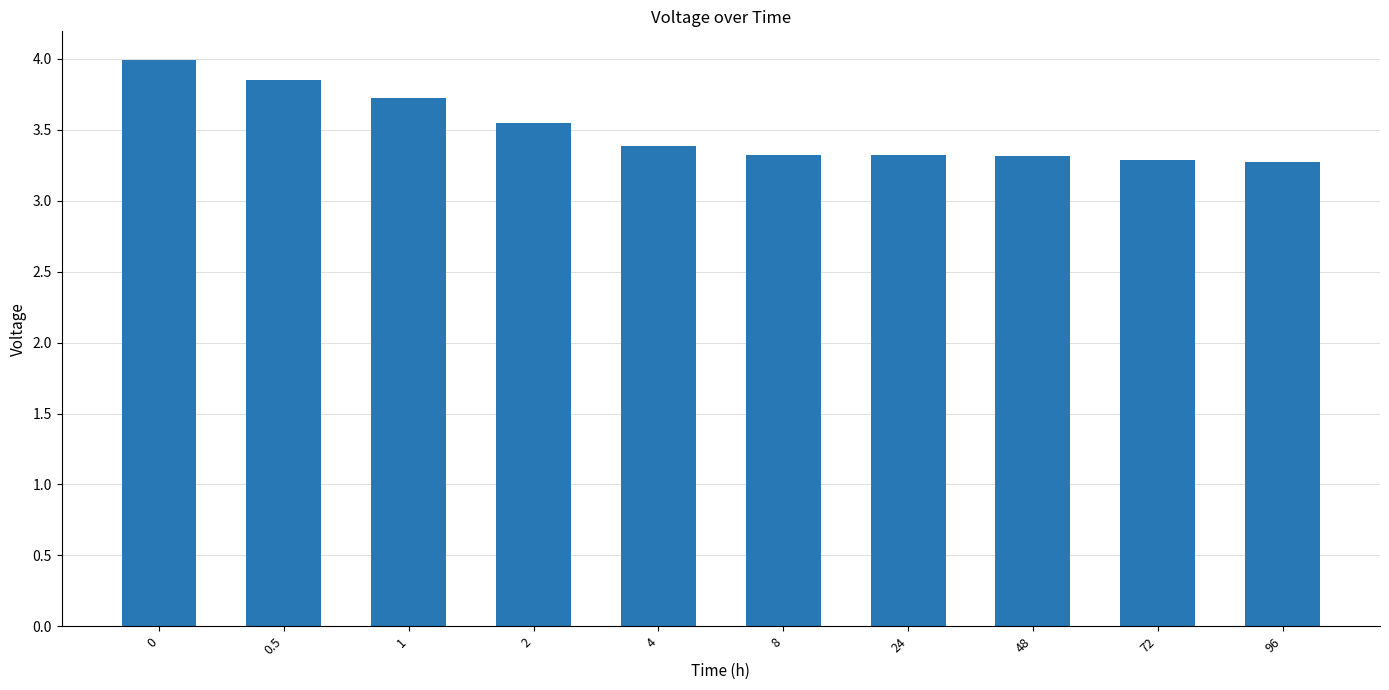

What is the maximum value shown in the chart?

4.0